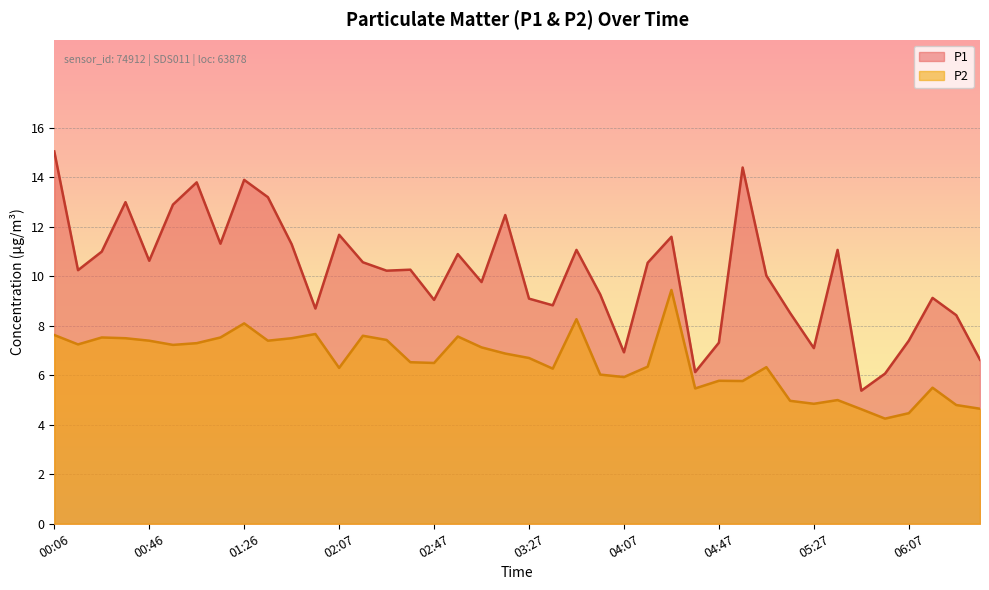

List the labels in order of P2 value, smallest first.

05:57, 06:07, 05:47, 06:37, 06:27, 05:27, 05:17, 05:37, 04:37, 06:17, 04:57, 04:47, 04:07, 03:57, 03:37, 02:07, 05:07, 04:17, 02:47, 02:37, 03:27, 03:17, 03:07, 00:56, 00:16, 01:06, 00:46, 01:37, 02:27, 00:36, 01:47, 00:26, 01:16, 02:57, 02:17, 00:06, 01:57, 01:26, 03:47, 04:27